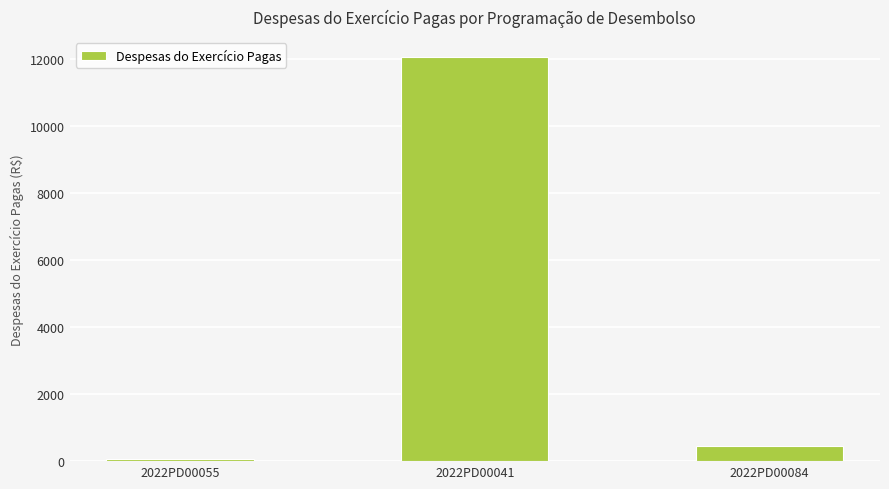

Which has a higher value, 2022PD00084 or 2022PD00055?

2022PD00084